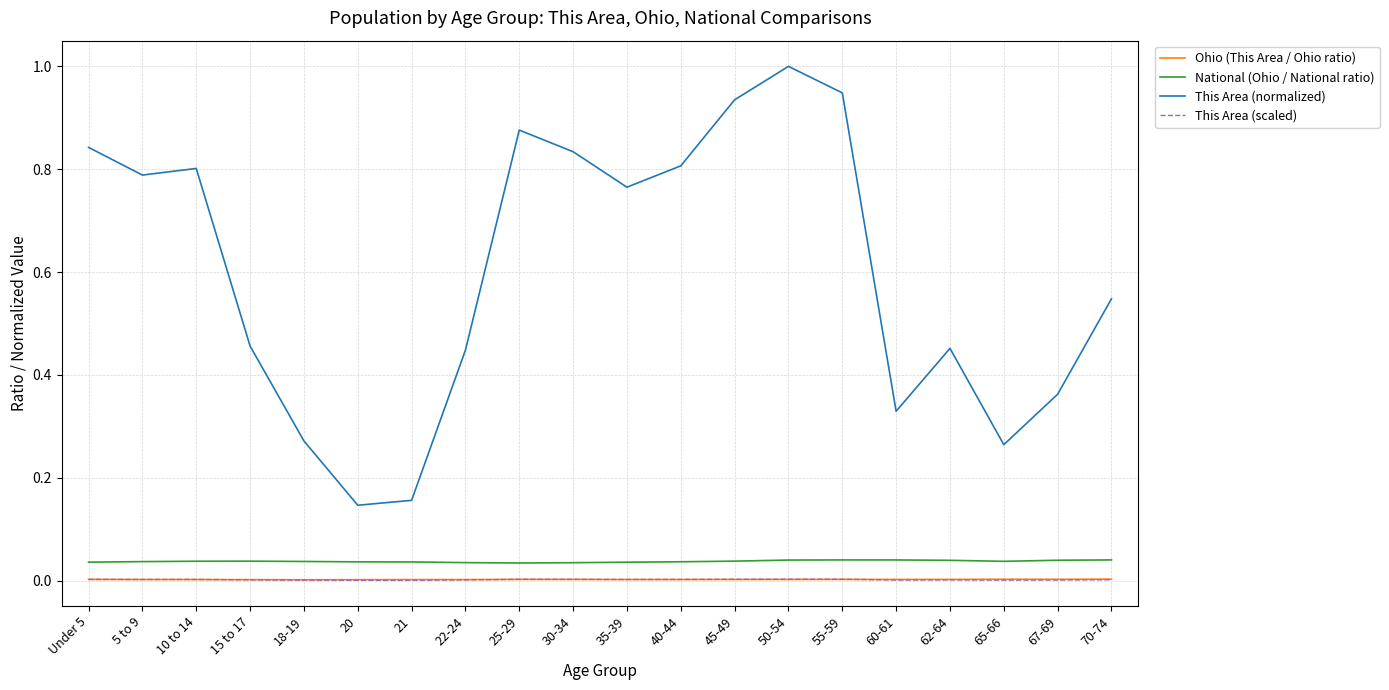

Which series changed the most between 15 to 17 and 30-34?

This Area (normalized)